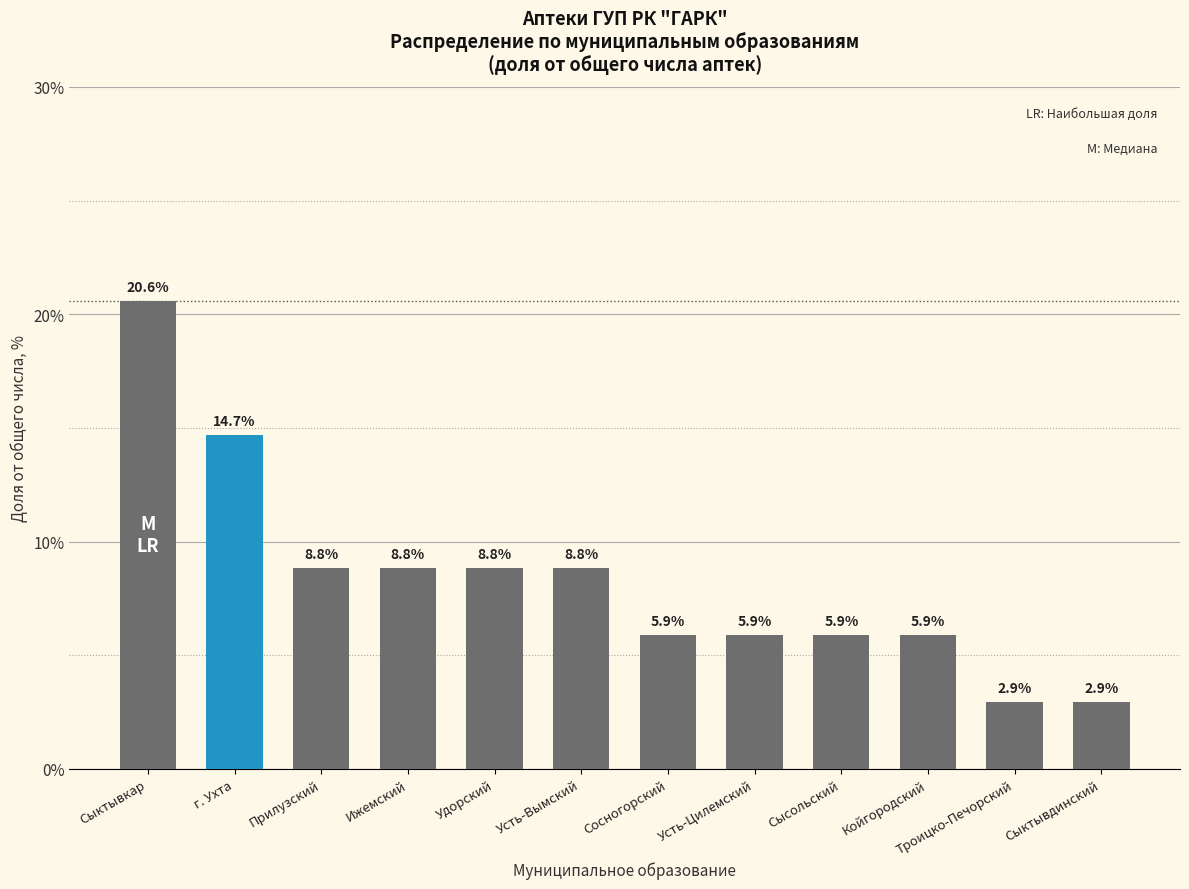

Does the chart contain stacked bars?

No